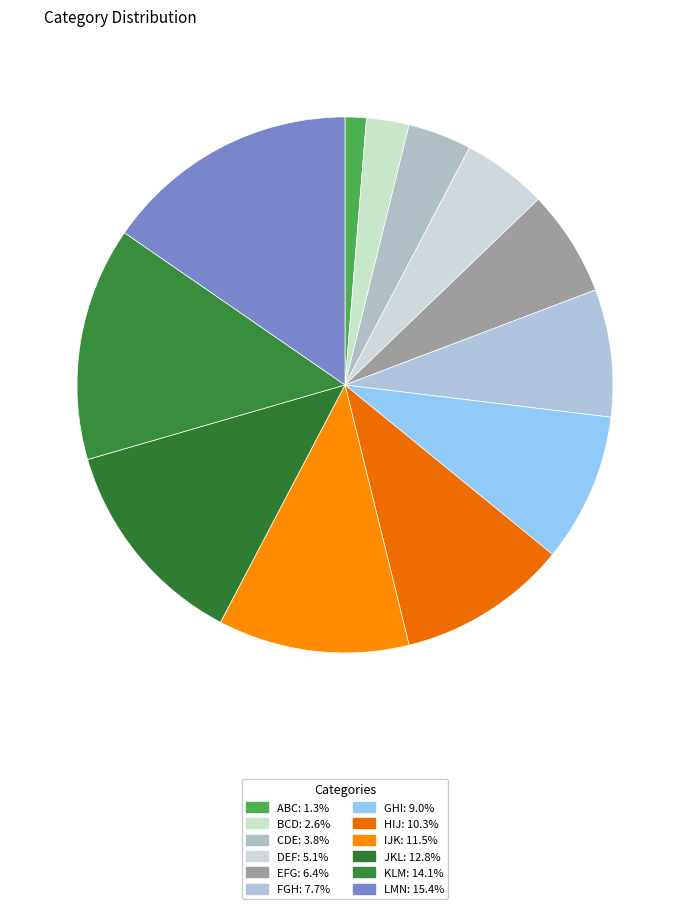

Approximately how many times larger is the value at BCD compared to EFG?

0.4